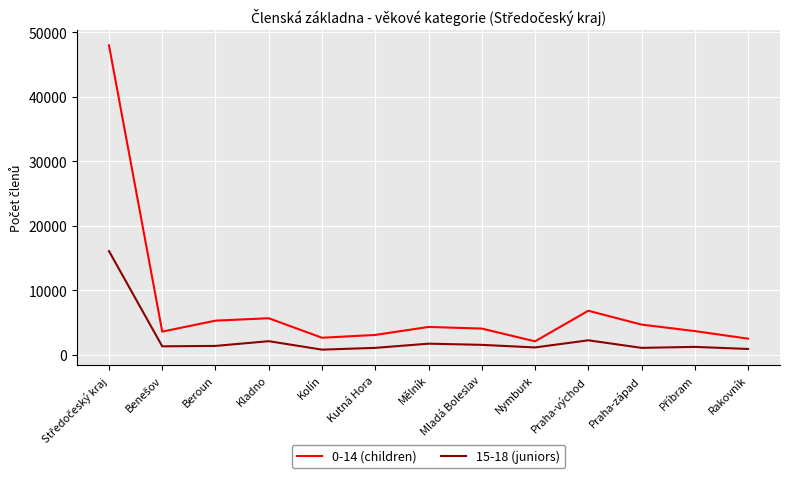

What is the difference between the 15-18 (juniors) values at Mladá Boleslav and Mělník?

184